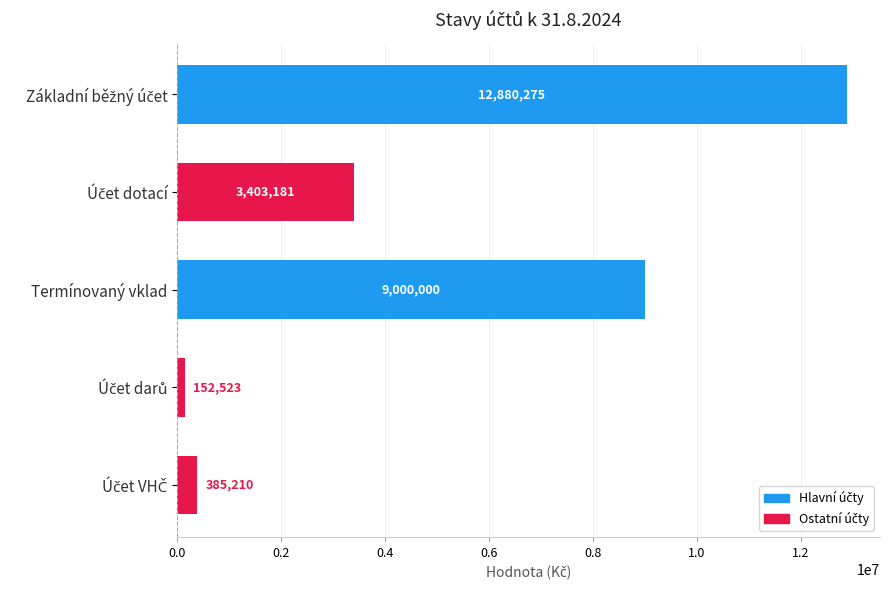

At which label is the value closest to 6516398?

Termínovaný vklad